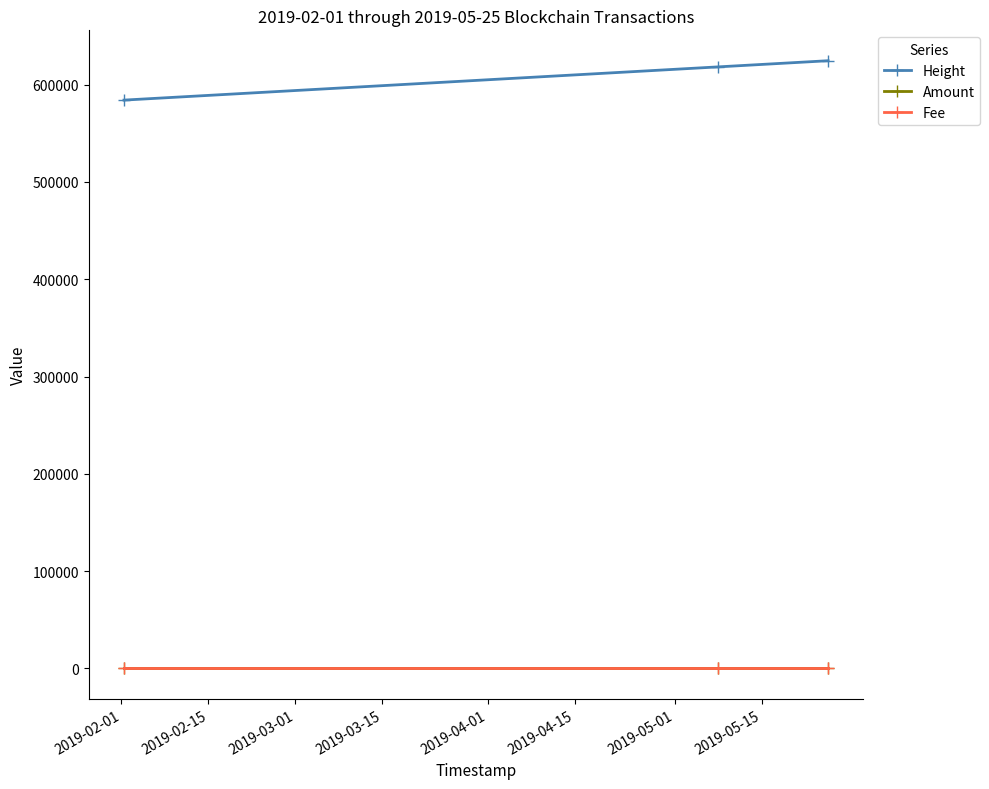

What is the greatest value displayed?

624643.0